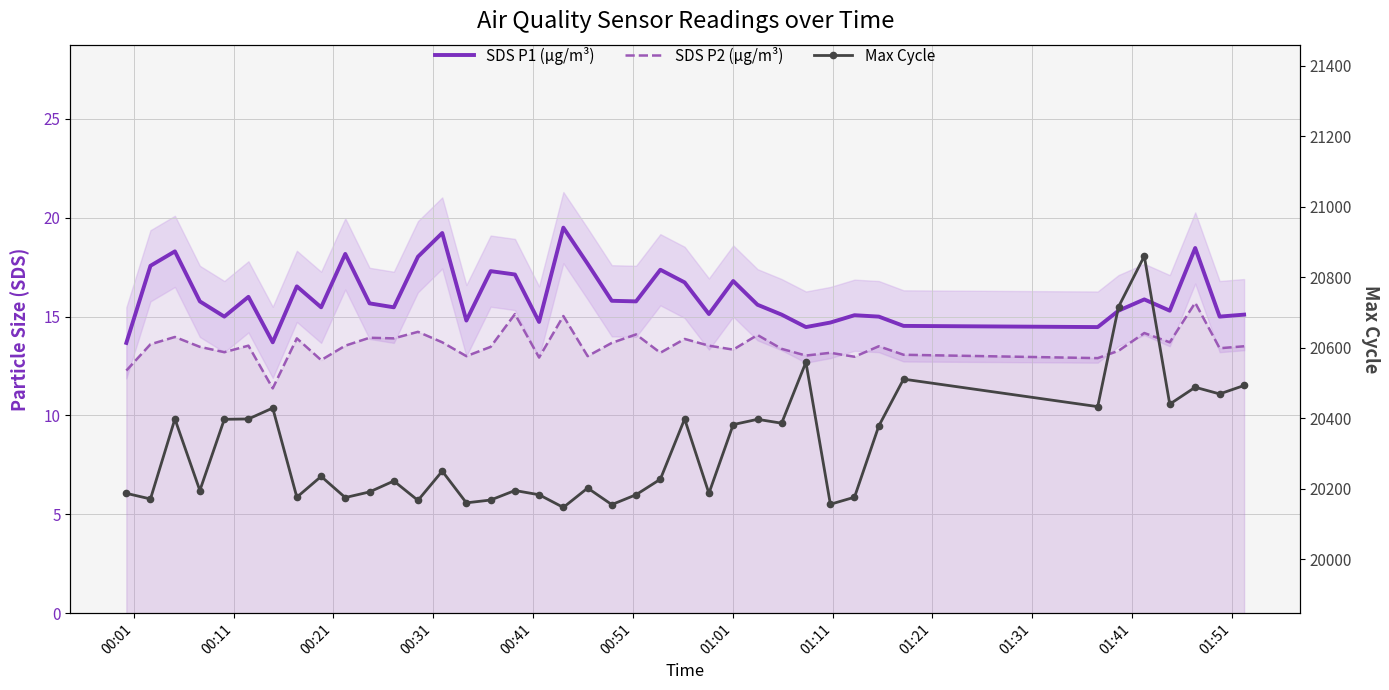

True or false: SDS P1 (µg/m³) and SDS P2 (µg/m³) cross at least once.

False